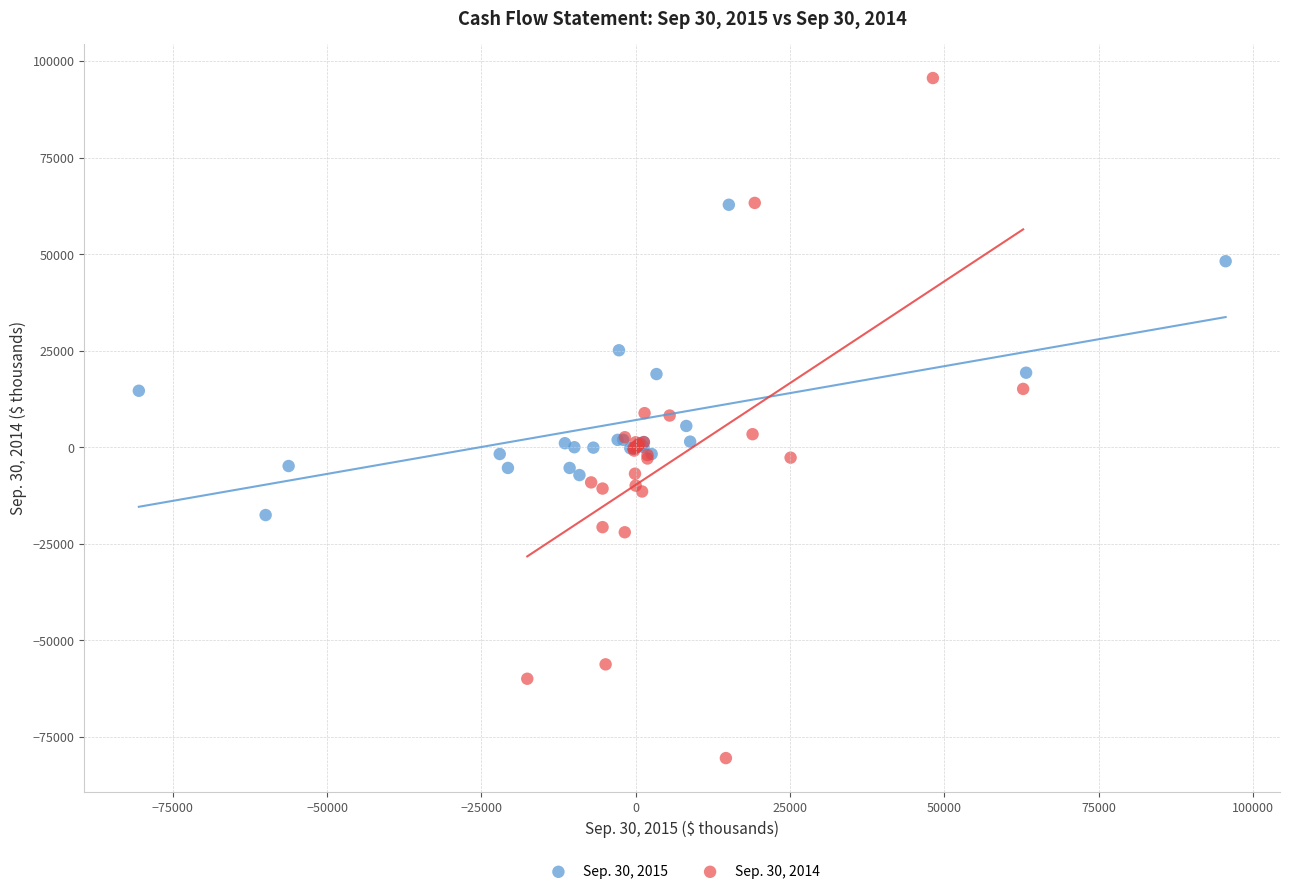

Which series has the largest Y range (max minus min)?

Sep. 30, 2014